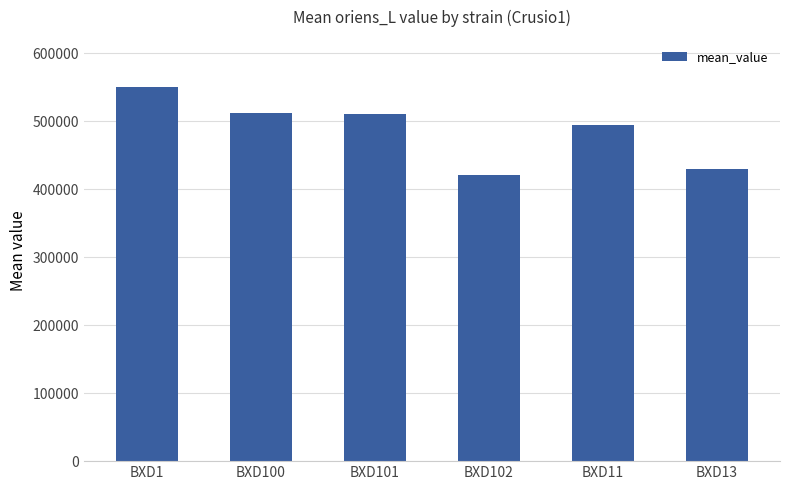

What is the minimum value shown in the chart?

421858.6